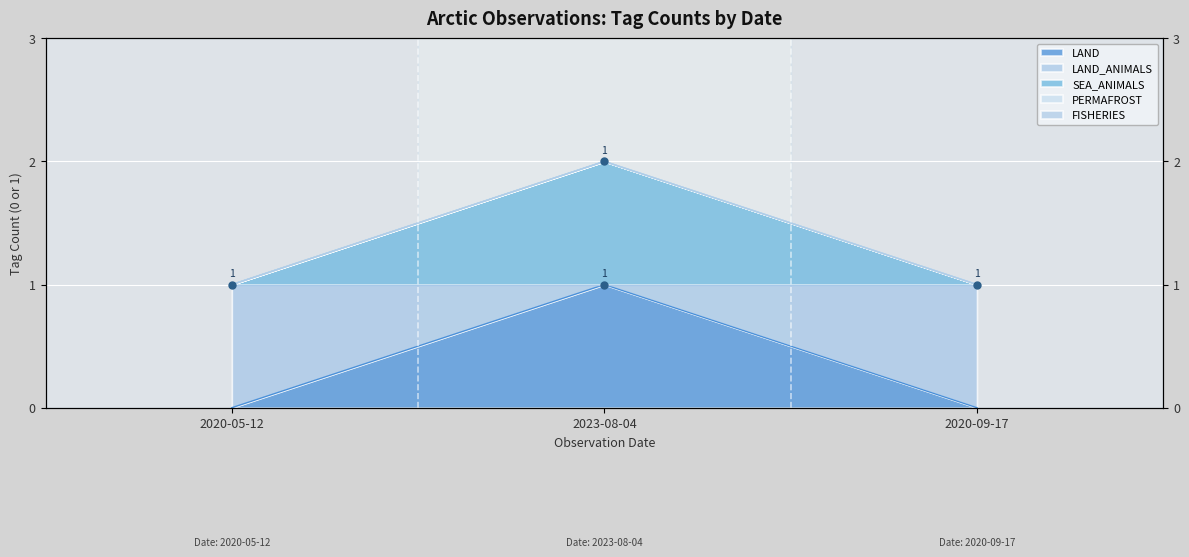

What is the label of the 3rd point from the left?

2020-09-17